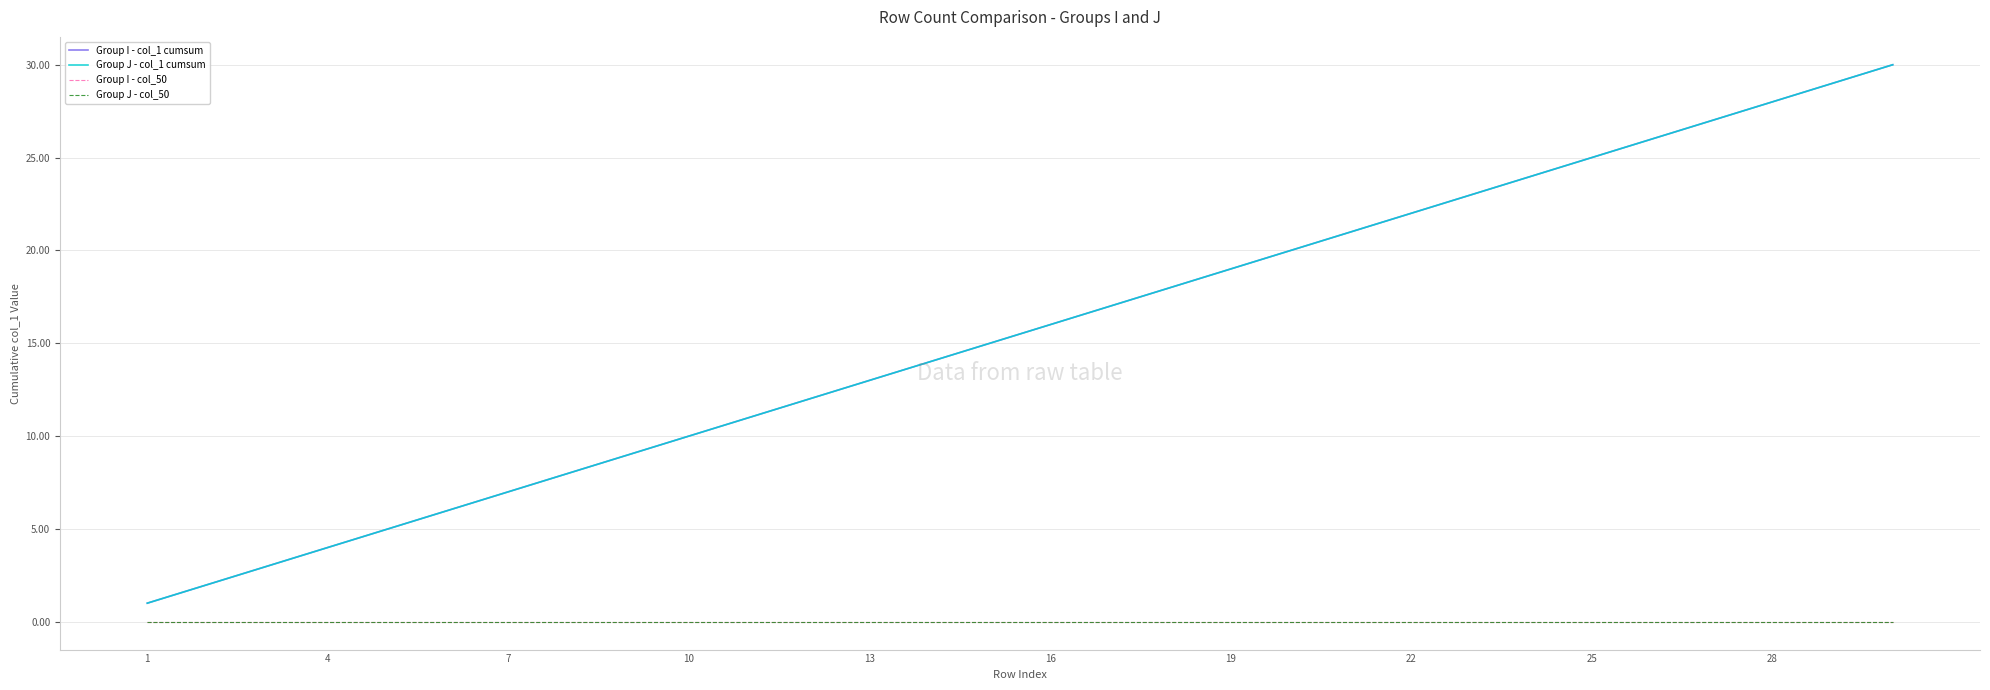

Count the number of data series in this chart.

4